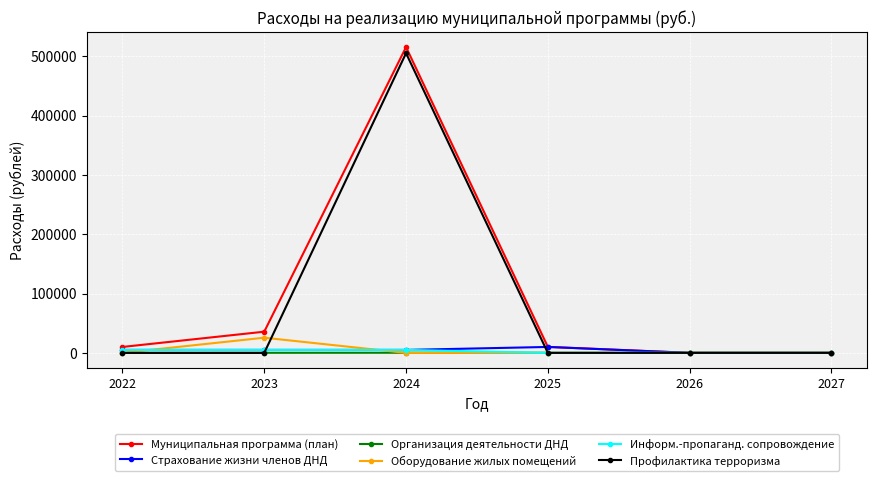

Where is the first local maximum for Муниципальная программа (план)?

2024